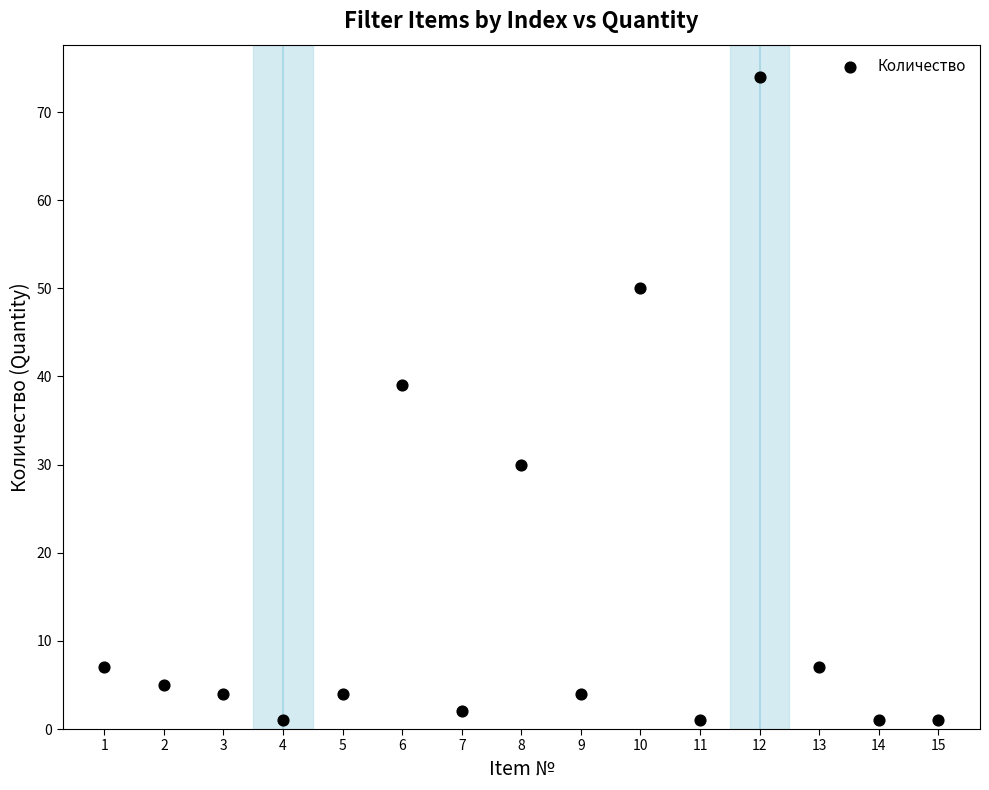

What Y value in the scatter plot is closest to 37?

39